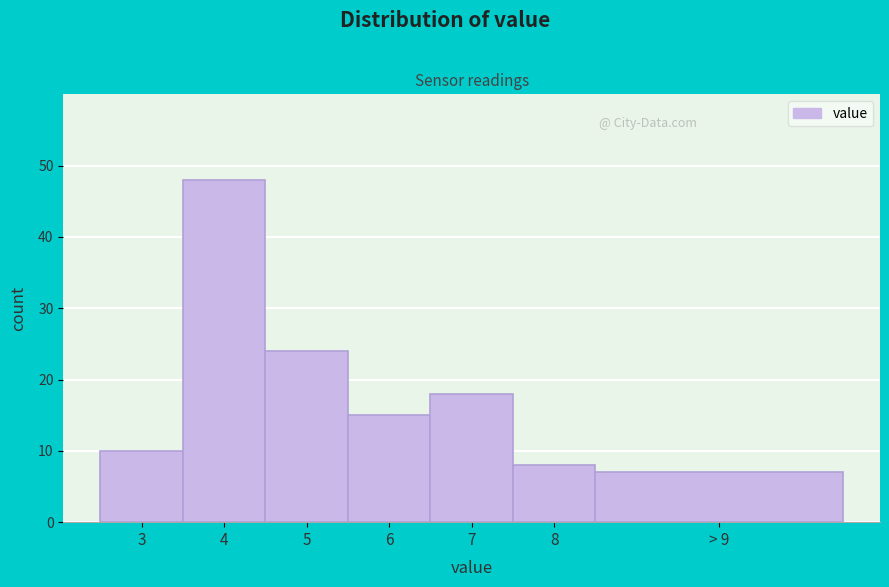

Reading right to left, extract all data points from this chart.

7	8	18	15	24	48	10